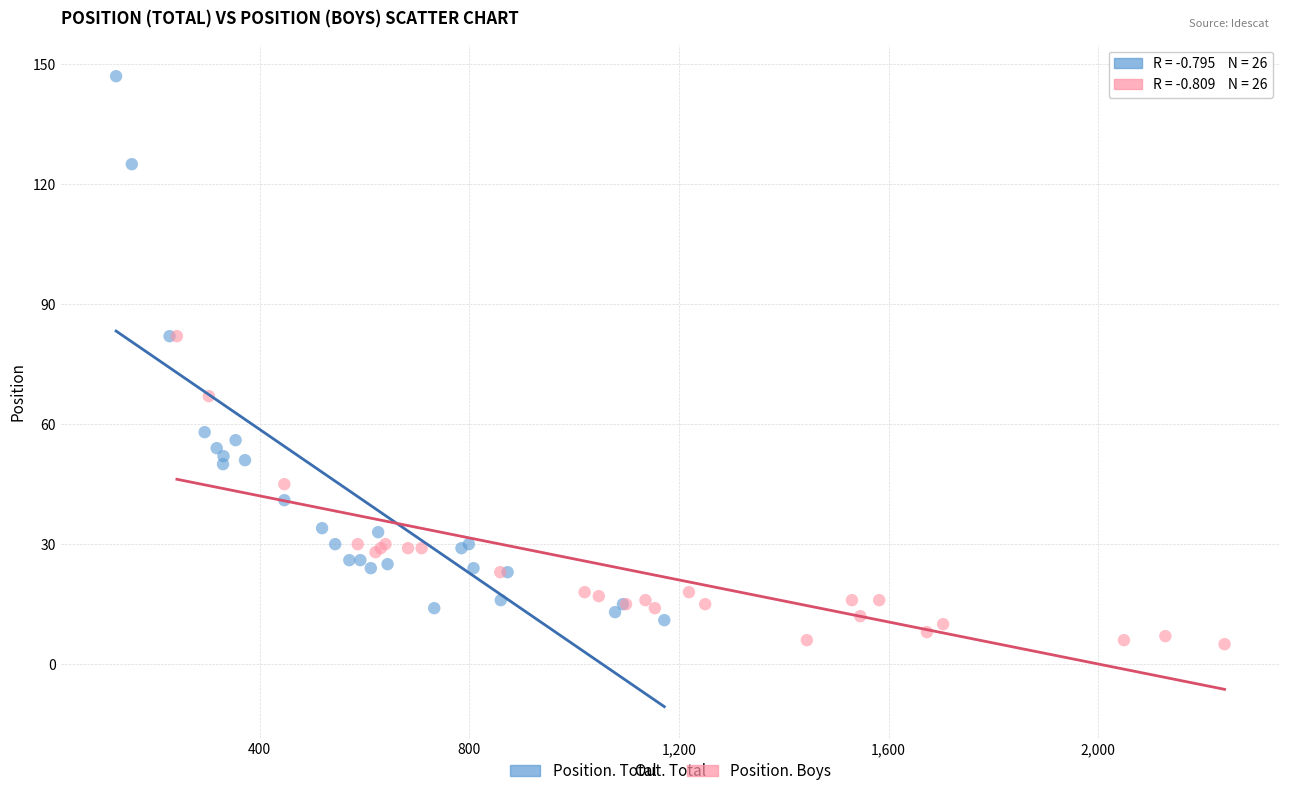

Which series reaches the maximum Y coordinate?

Position. Total